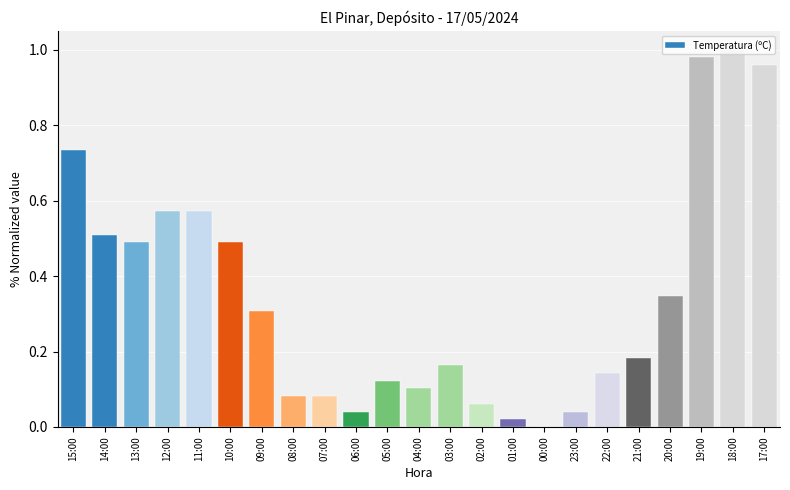

Between 00:00 and 13:00, which is larger?

13:00